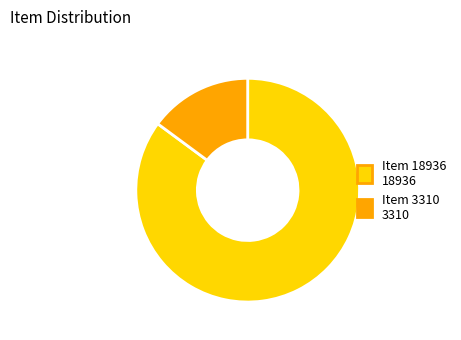

What is the largest slice in the pie chart?

Item 18936